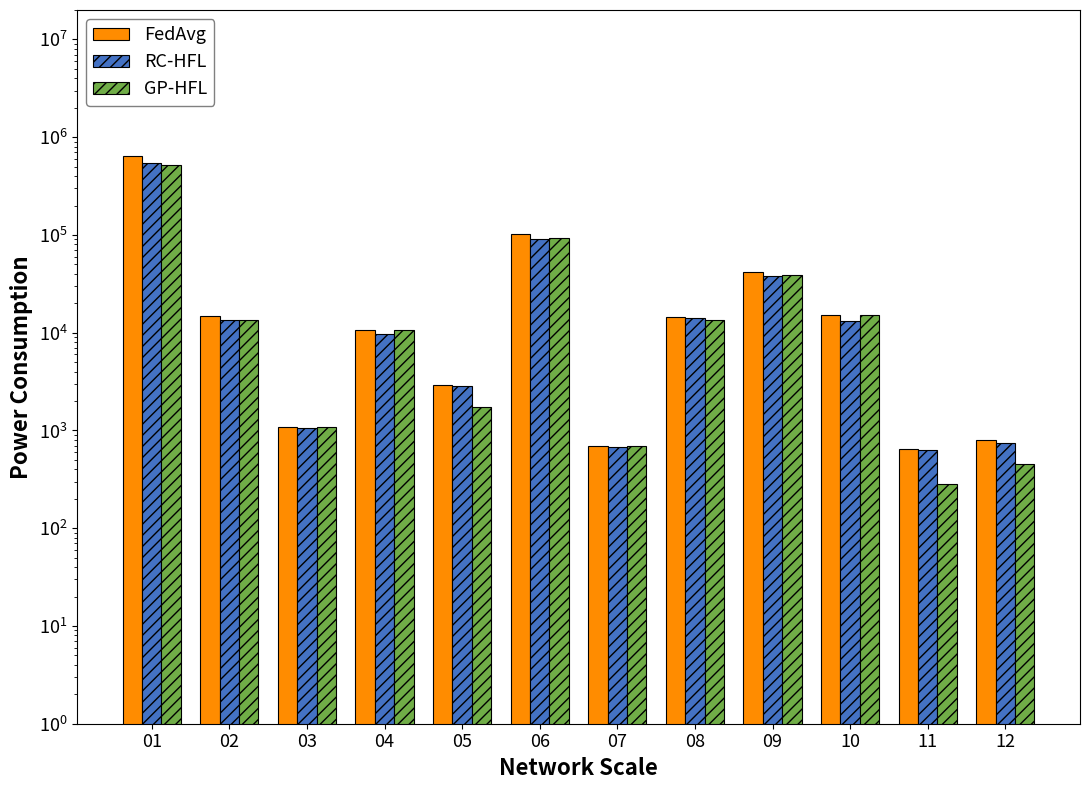

What is the minimum value for GP-HFL?

280